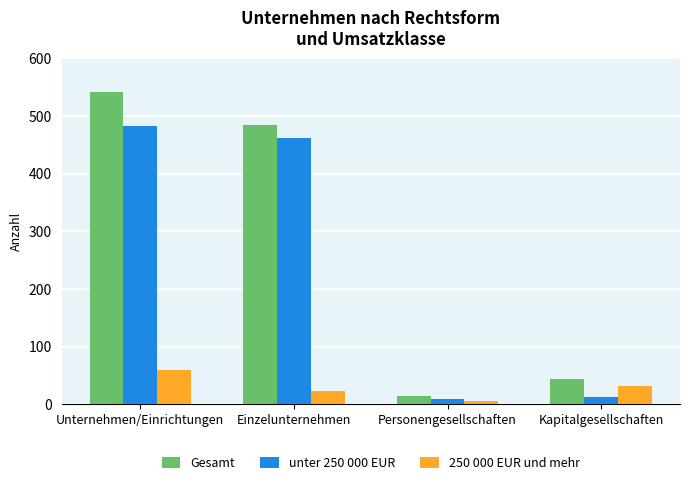

Is the value of unter 250 000 EUR at Unternehmen/Einrichtungen greater than the value of Gesamt at Unternehmen/Einrichtungen?

No